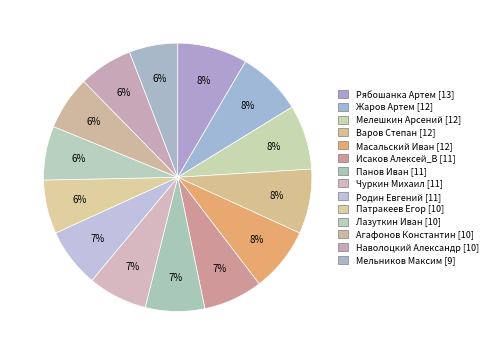

True or false: Наволоцкий Александр accounts for 17% of the total.

False